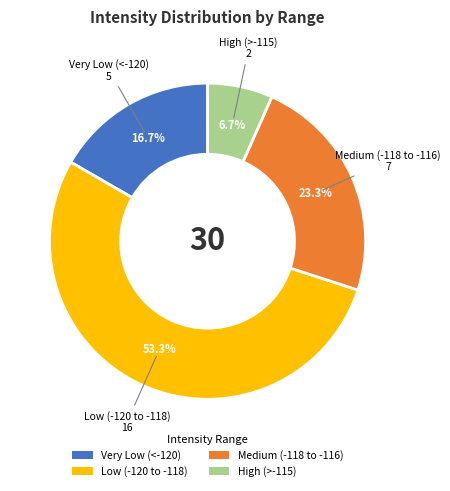

Is there any slice that represents more than half of the pie?

Yes